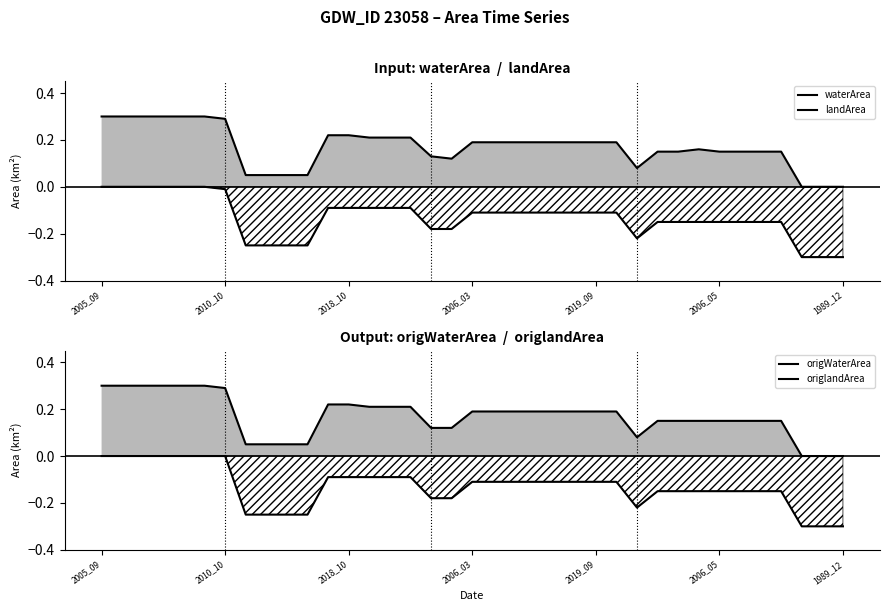

Does the chart have visible grid lines?

No